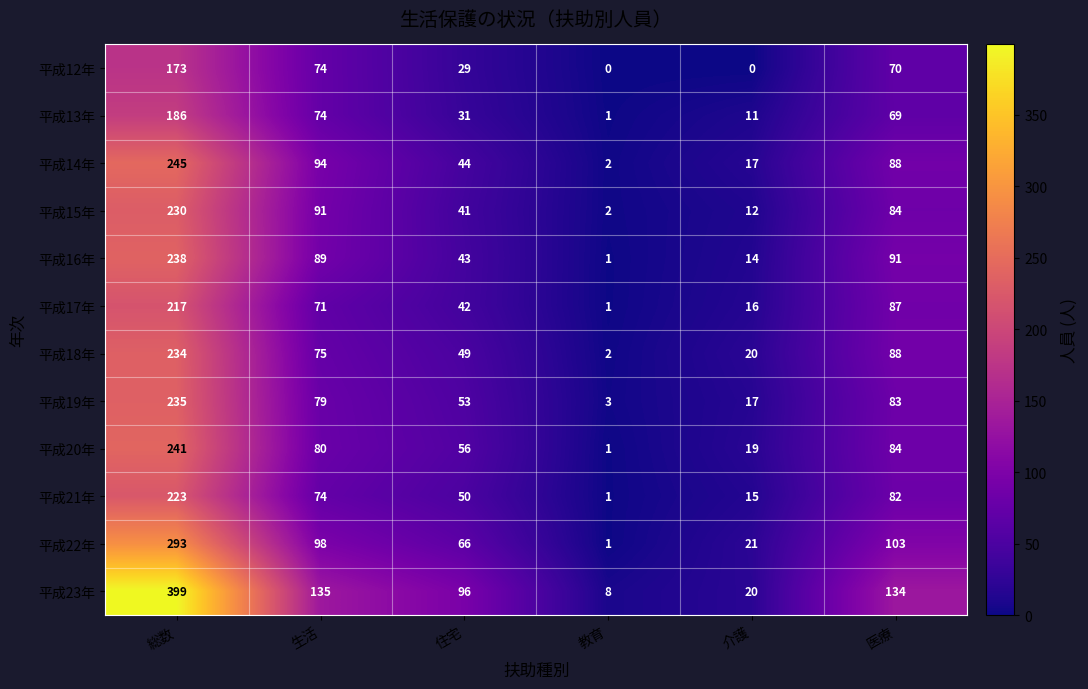

What is the difference between the second highest and second lowest values in the 平成15年 series?

79